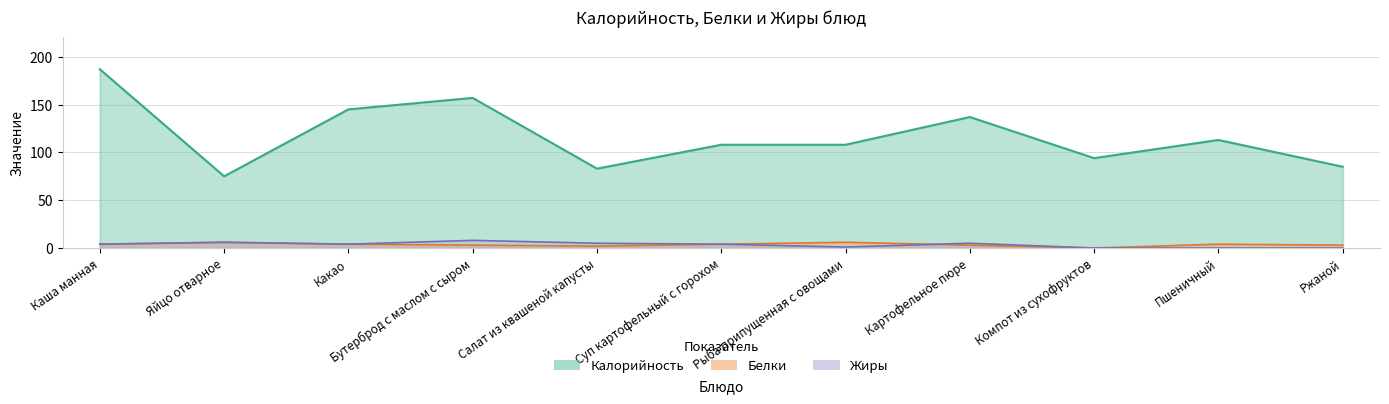

Which category has the lowest value across all series?

Компот из сухофруктов